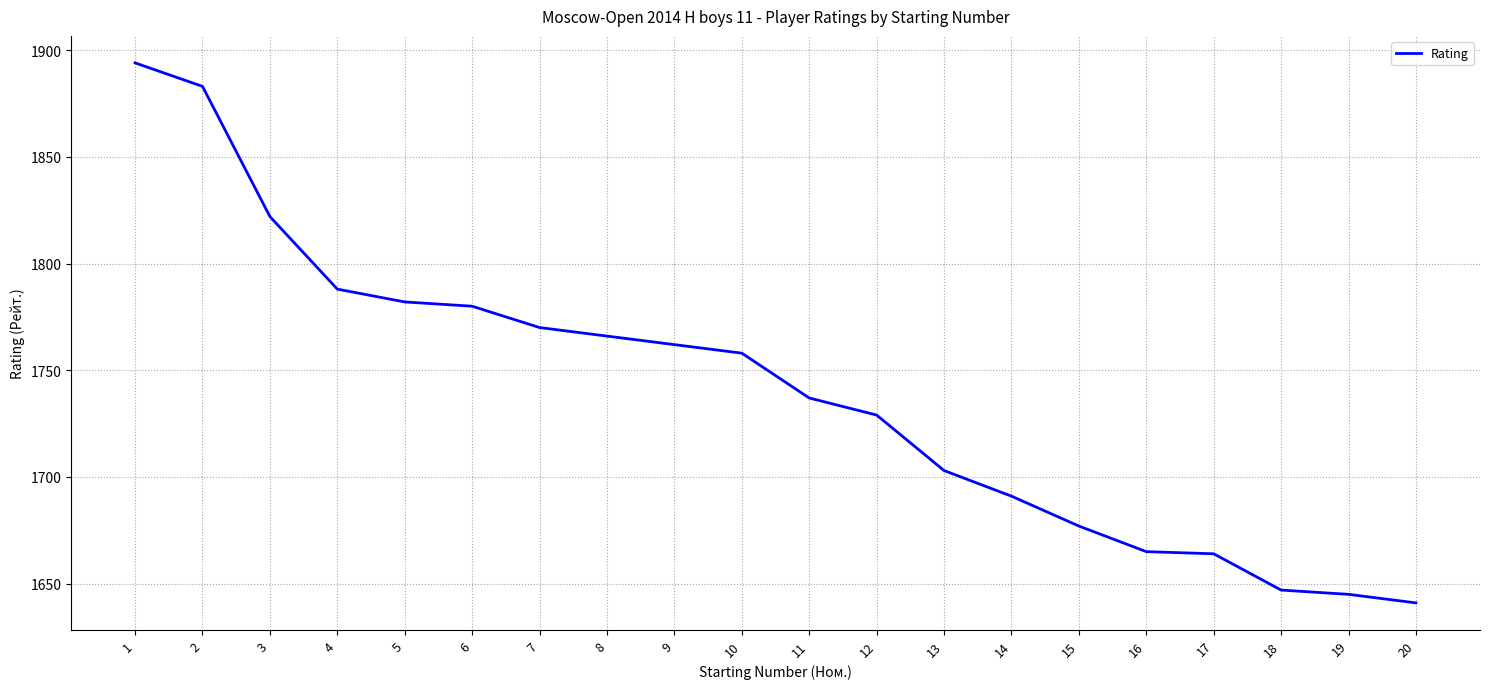

Is it true that the value at 4 is 1788?

True